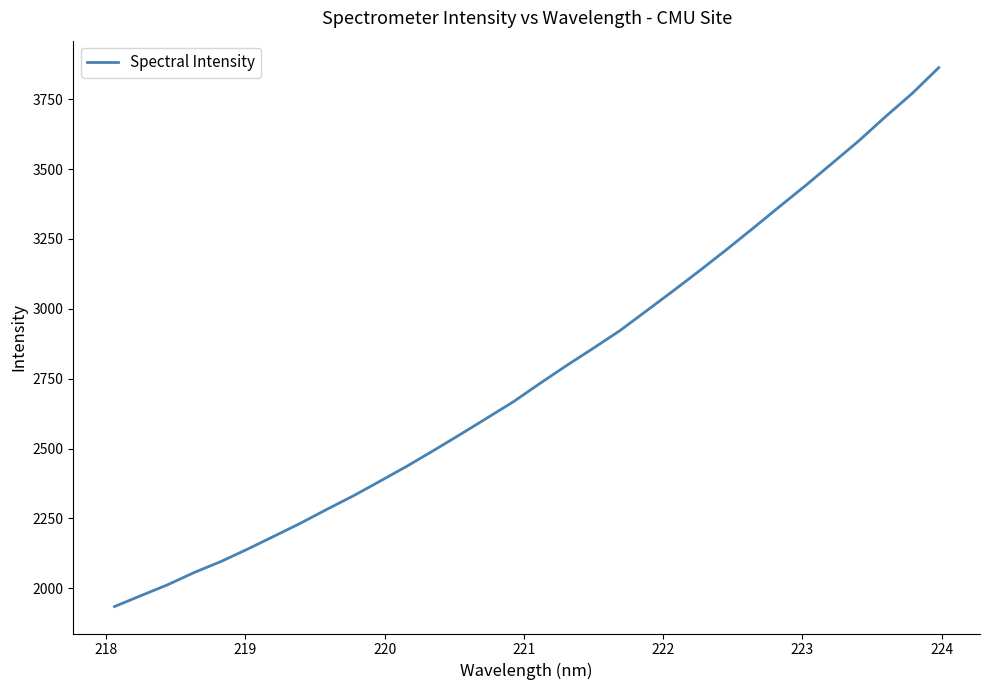

What is the greatest value displayed?

3863.2